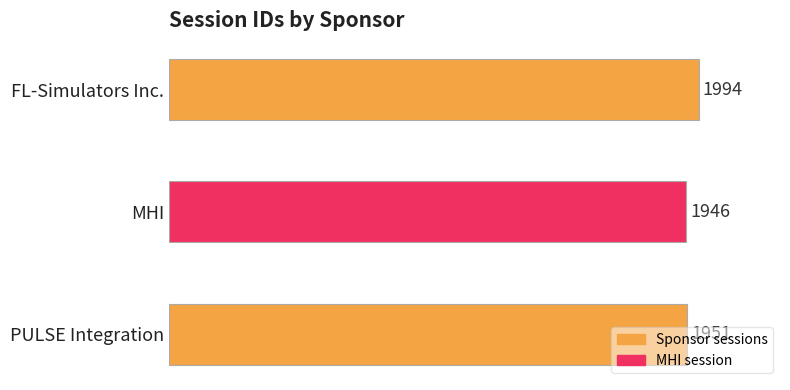

At which category does the chart reach its minimum across all series?

MHI